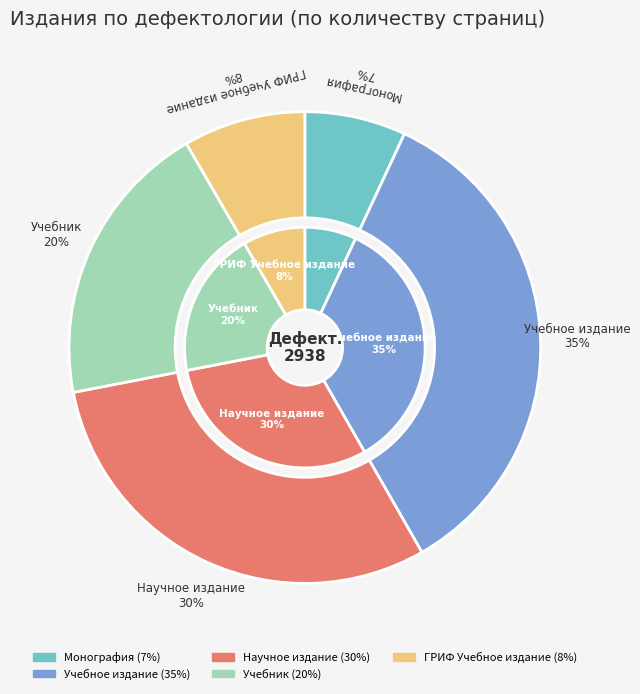

To the nearest percent, what percentage of the pie is Учебник?

20%